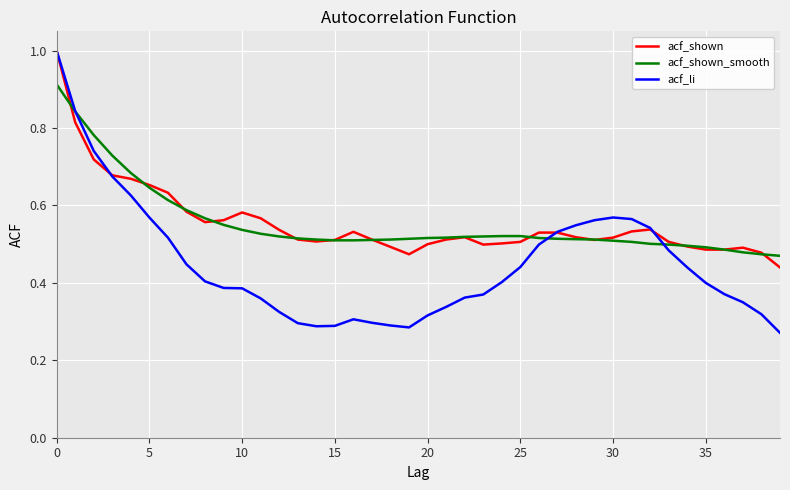

Which series has the largest range (max minus min)?

acf_li